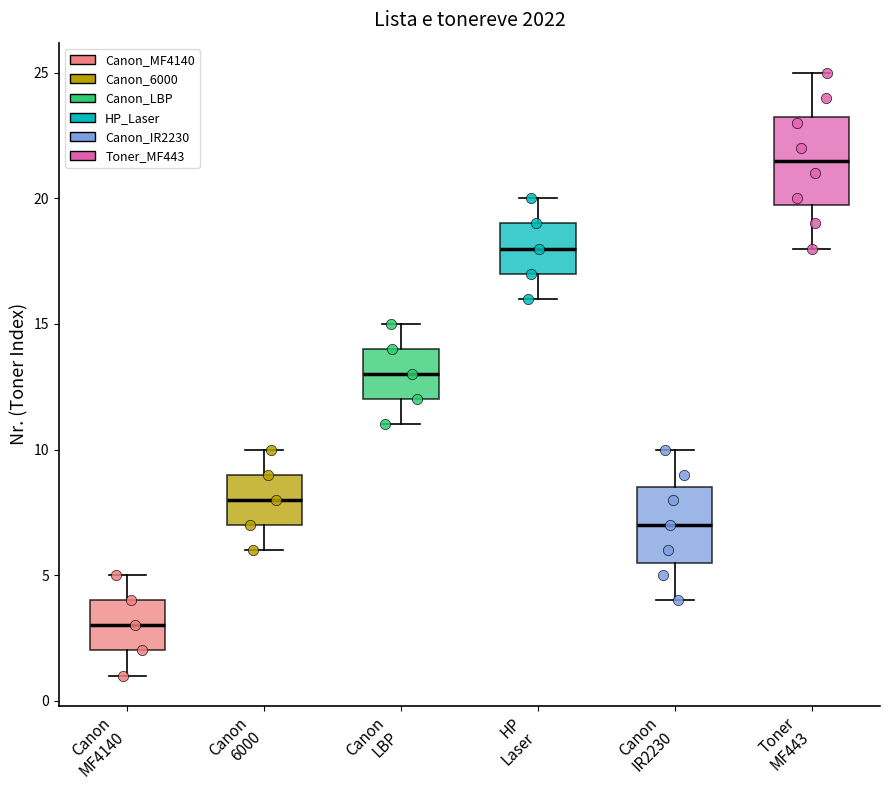

Reading left to right, transcribe this box plot: for each box, give where its median line is, the range the box spans, and where its two whiskers end, as read against the y-axis. The values are not printed on the chart, so give them approximately, as read against the axis.

Canon MF4140: median 3.0, box 2.0 to 4.0, whiskers 1.0 to 5.0
Canon 6000: median 8.0, box 7.0 to 9.0, whiskers 6.0 to 10.0
Canon LBP: median 13.0, box 12.0 to 14.0, whiskers 11.0 to 15.0
HP Laser: median 18.0, box 17.0 to 19.0, whiskers 16.0 to 20.0
Canon IR2230: median 7.0, box 5.5 to 8.5, whiskers 4.0 to 10.0
Toner MF443: median 21.5, box 20.0 to 23.5, whiskers 18.0 to 25.0